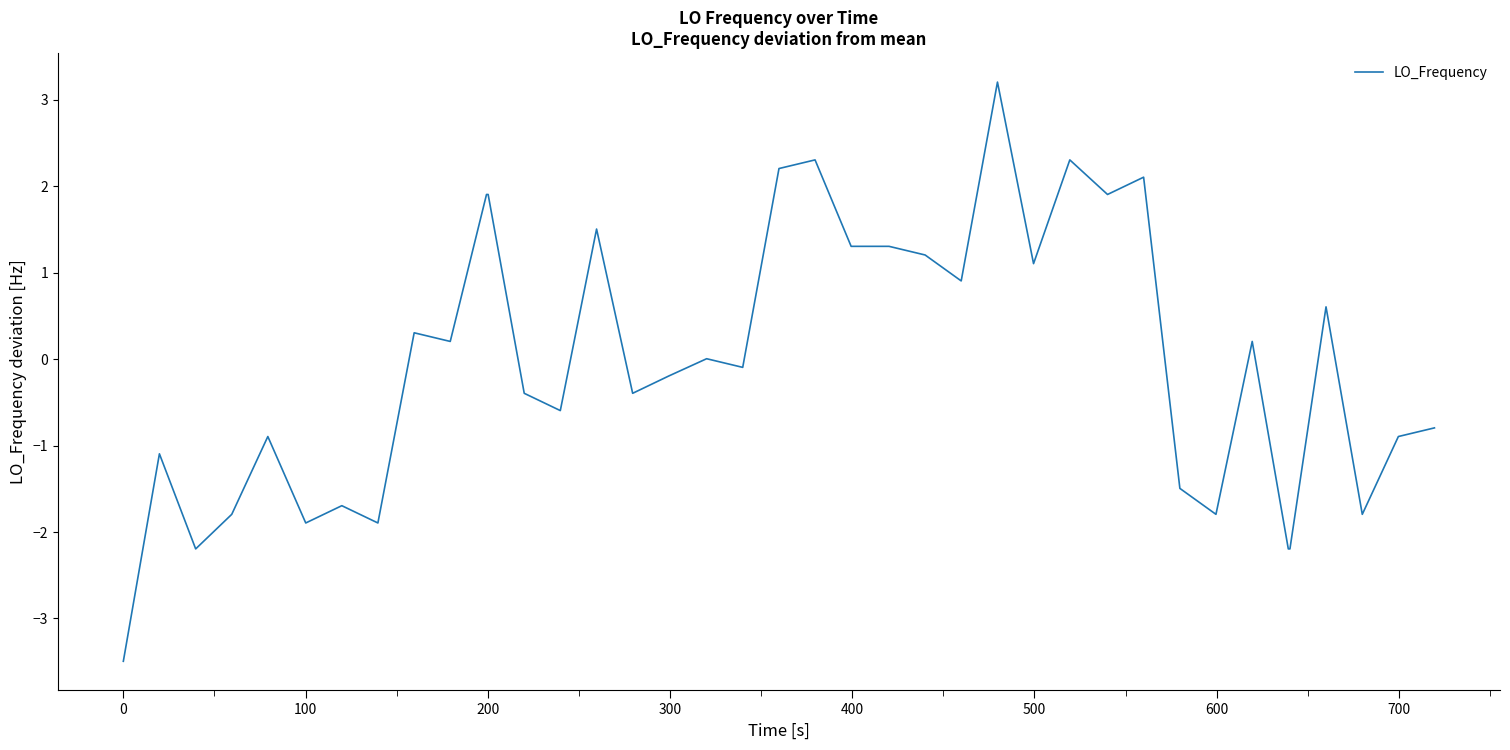

What is the greatest value displayed?

3.2